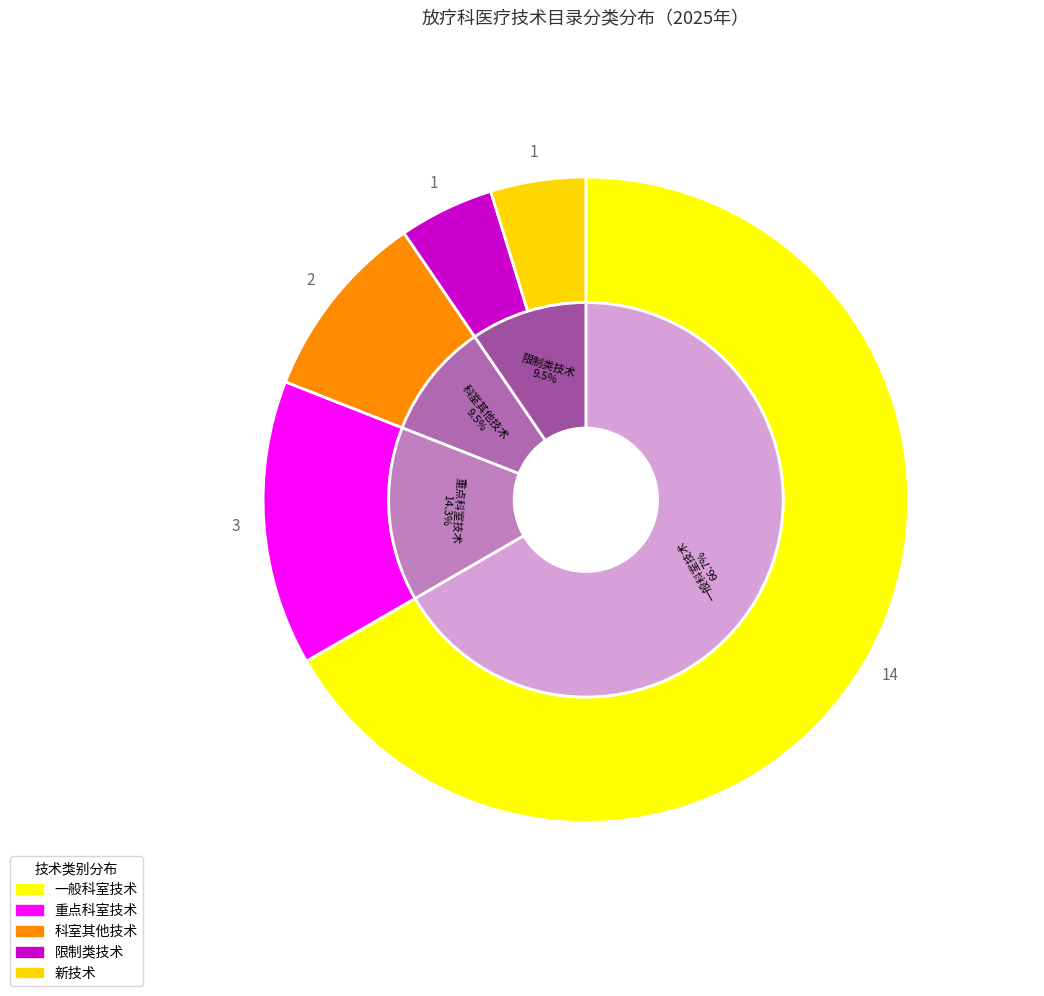

How many slices are in this pie chart?

5